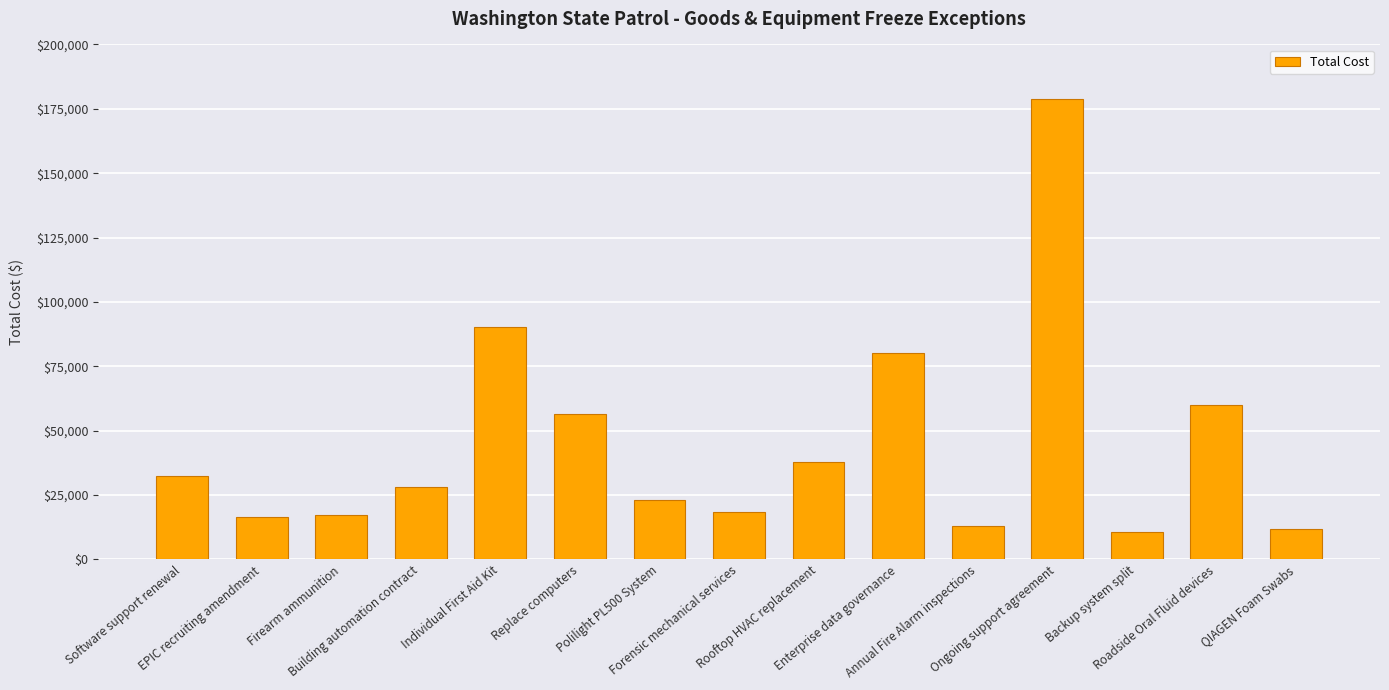

How many data points does each series have?

15